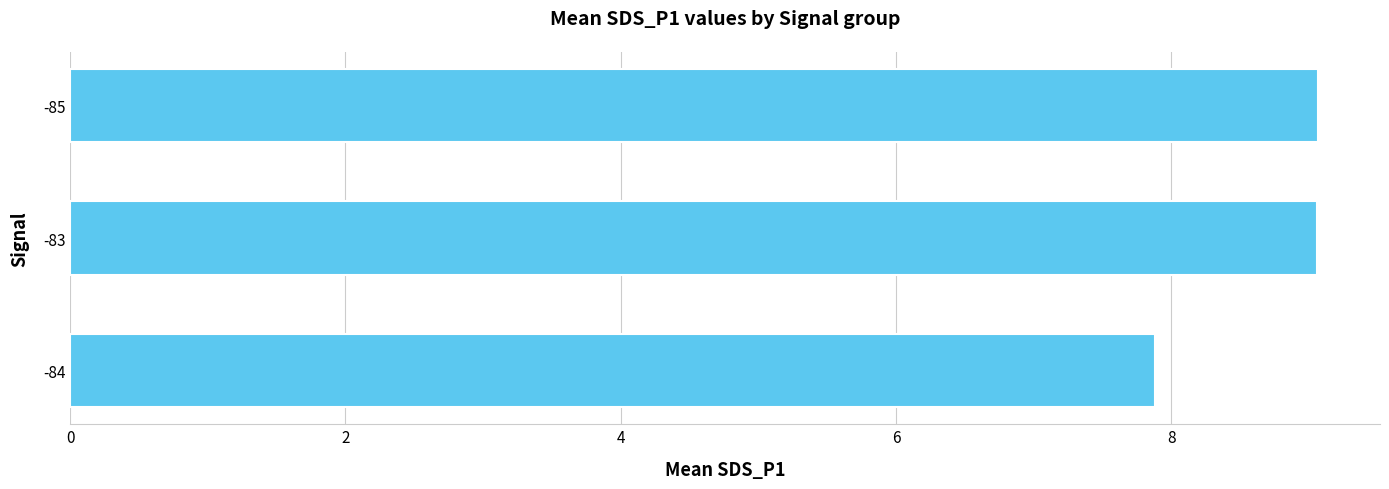

Reading top to bottom, extract all data points from this chart.

9.1	9.1	7.9